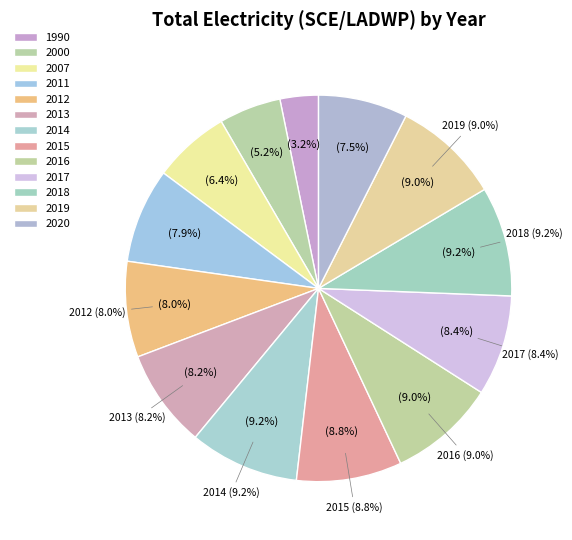

To the nearest percent, what is the difference between the 2016 and 2000 slice percentages?

4%